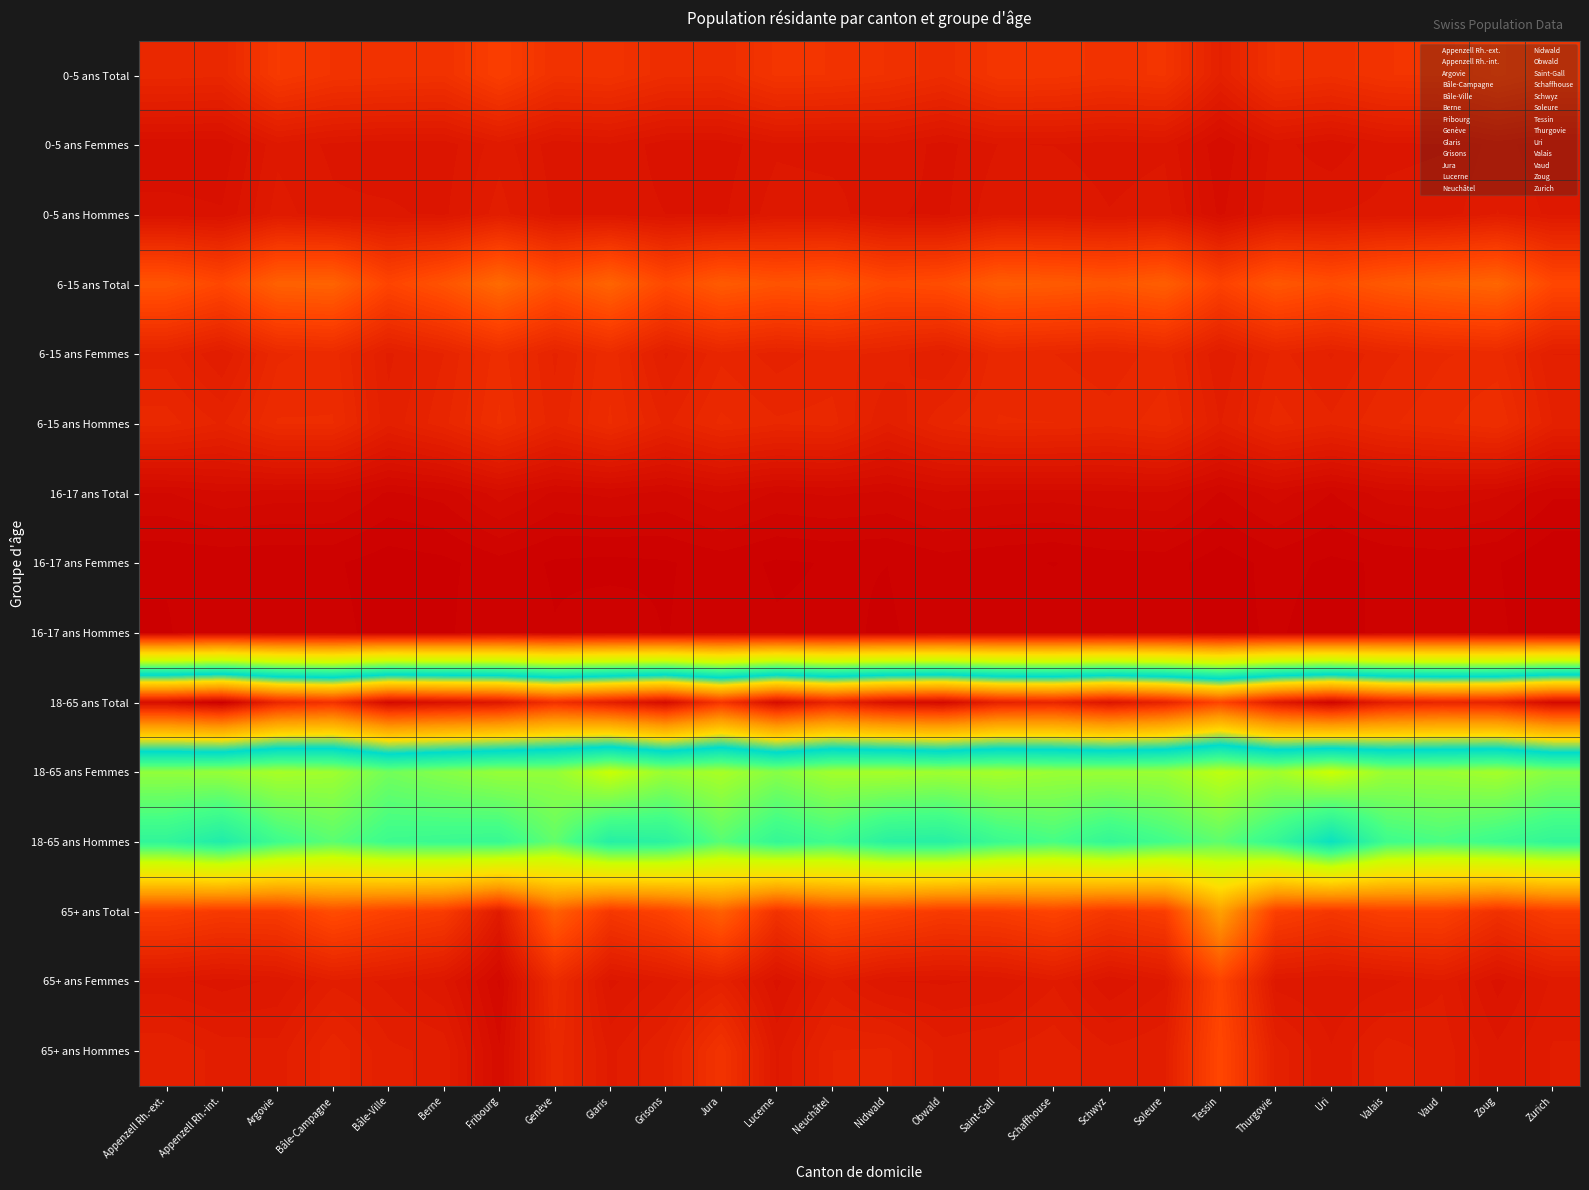

How many categories are shown in the chart?

26